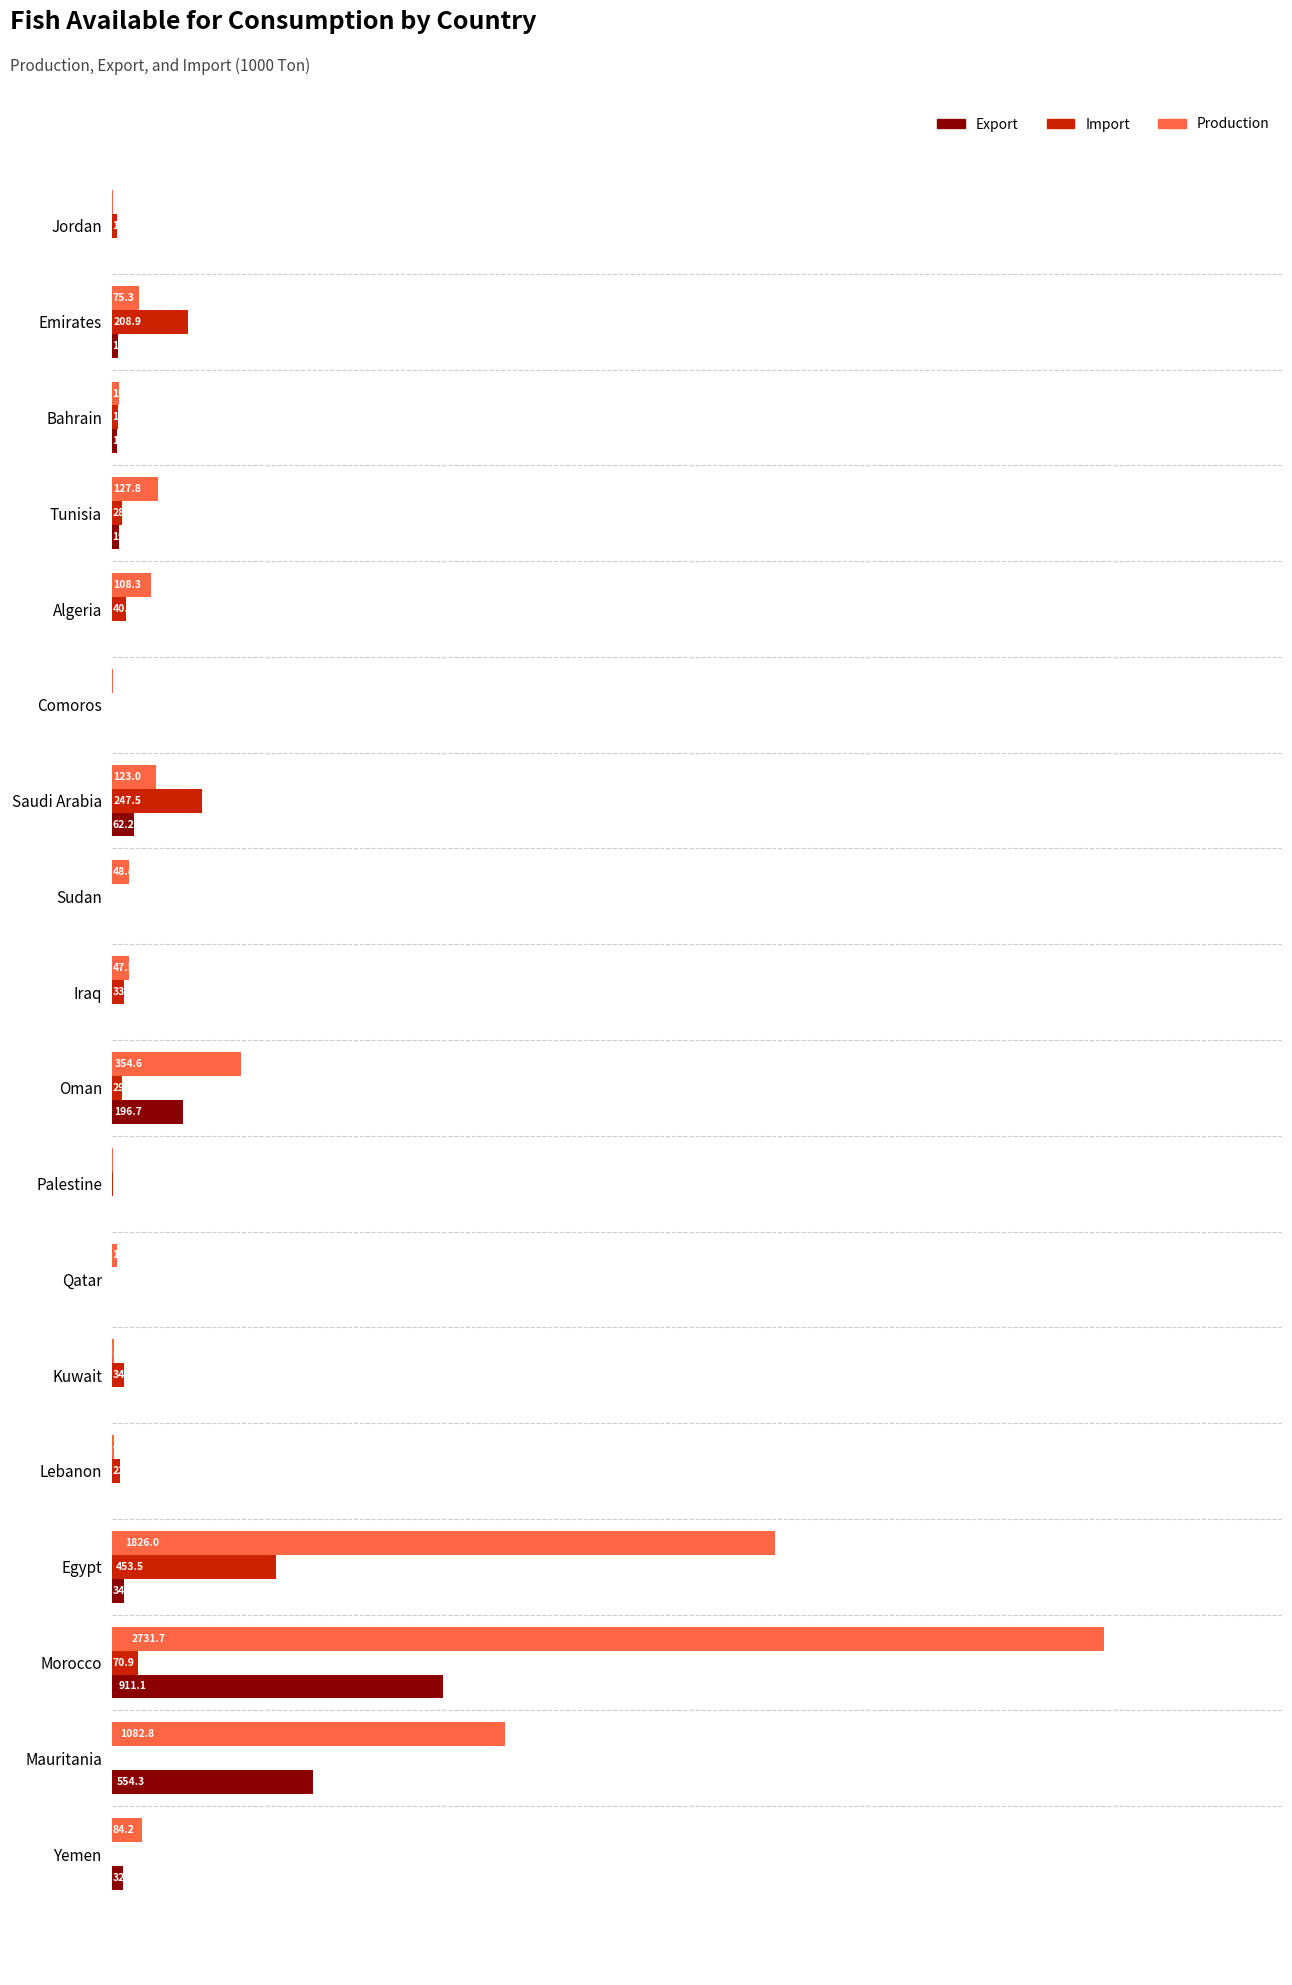

At which label is Export closest to 455?

Mauritania